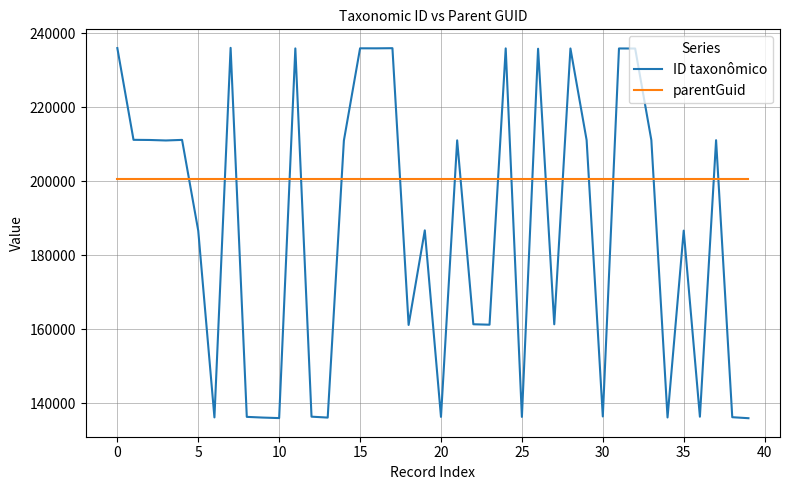

Rank the series by their average value, from lowest to highest.

ID taxonômico, parentGuid